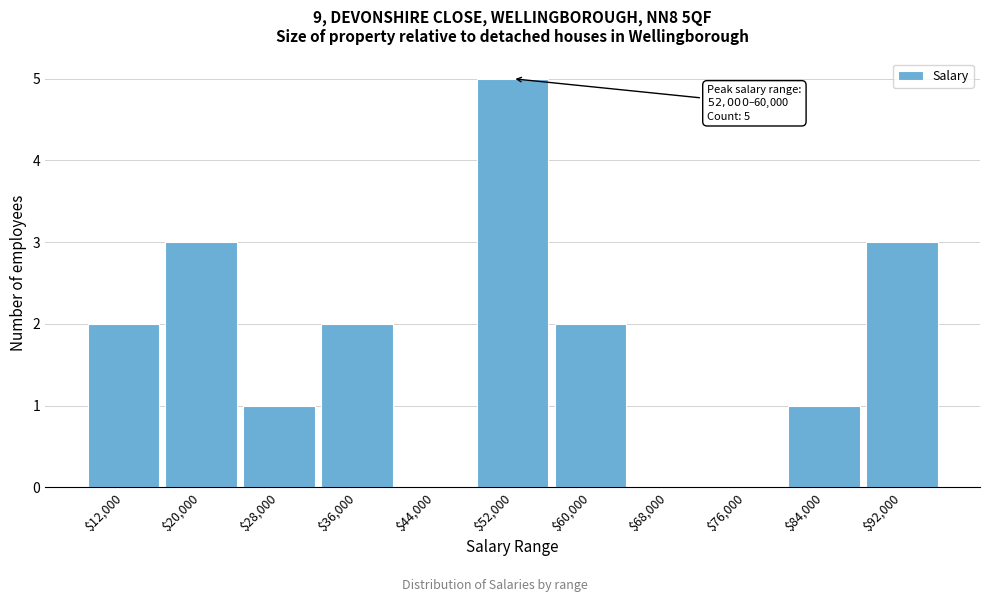

The value at $76,000 is 0. True or false?

True